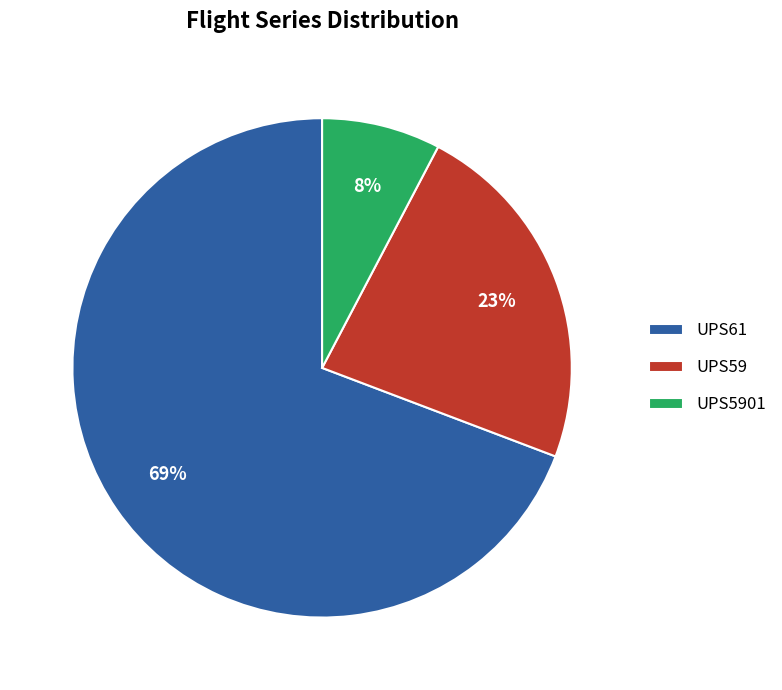

How many segments does this pie chart have?

3